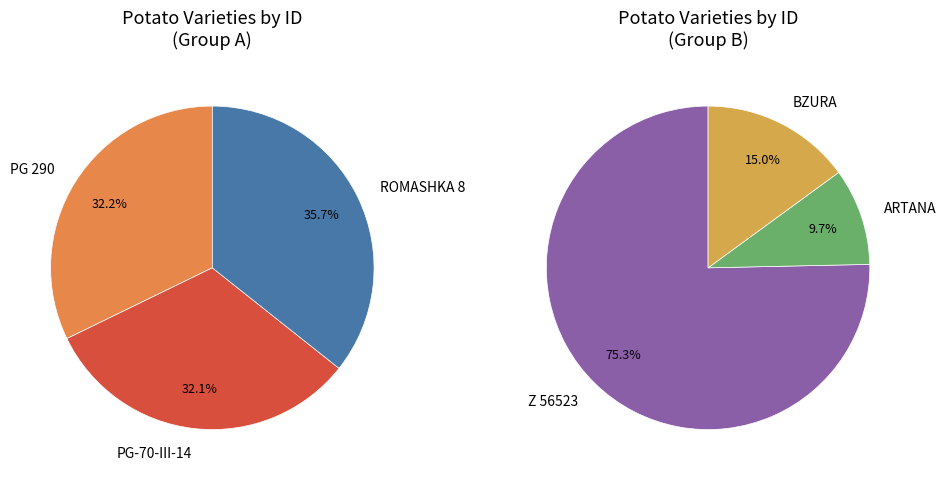

True or false: Z 56523 accounts for 16% of the total.

False